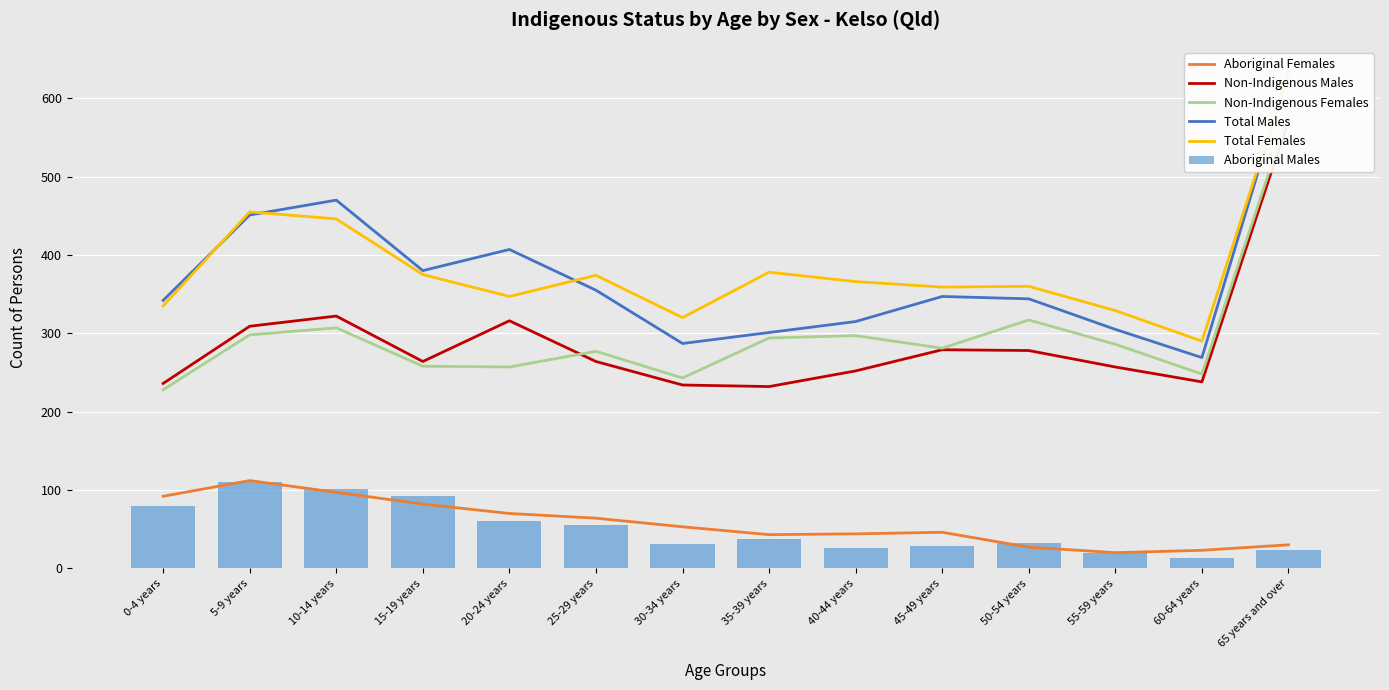

True or false: Total Males has a value of 647 at 15-19 years.

False